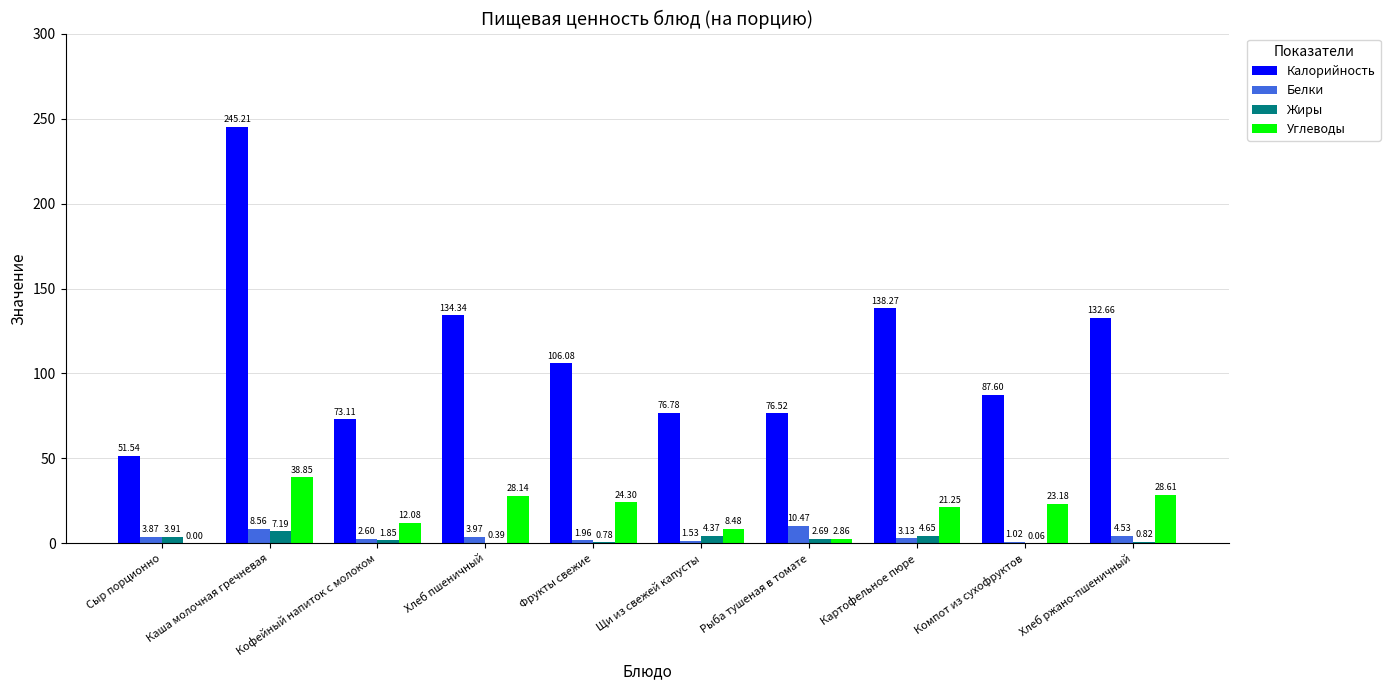

How many categories are shown in the chart?

10